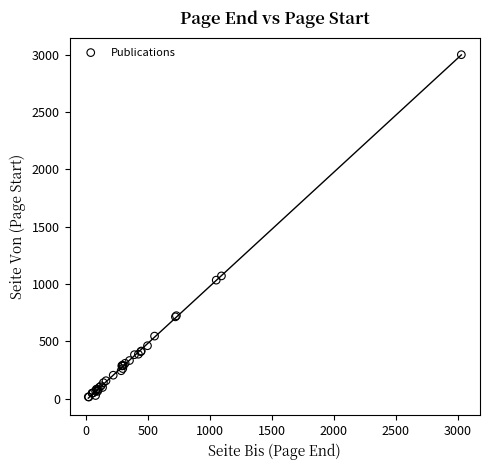

What Y value in the scatter plot is closest to 1508?

1072